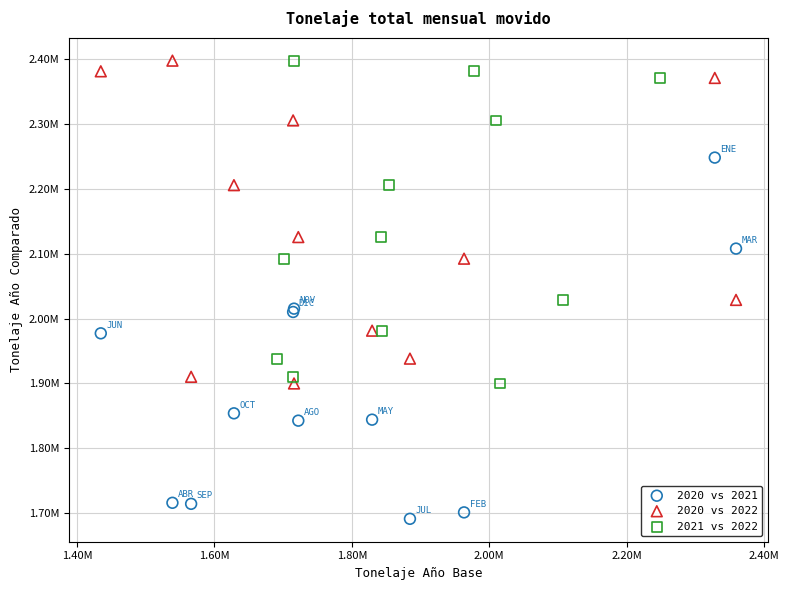

What are all the series names shown in the legend?

2020 vs 2021, 2020 vs 2022, 2021 vs 2022